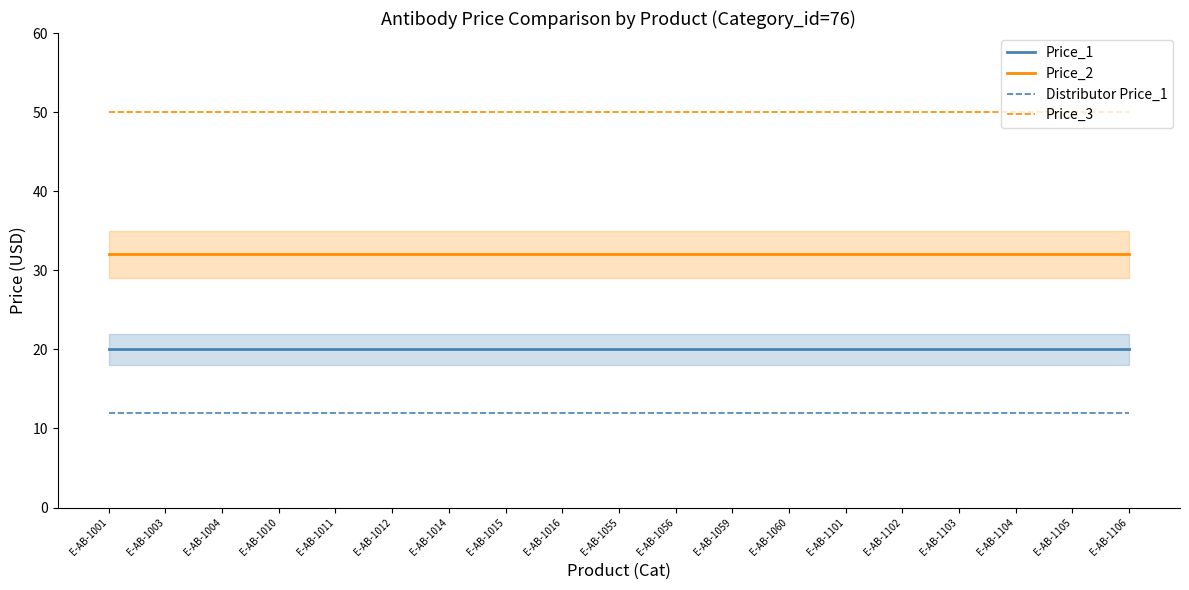

What is the sum of the Price_2 values at E-AB-1103 and E-AB-1003?

64